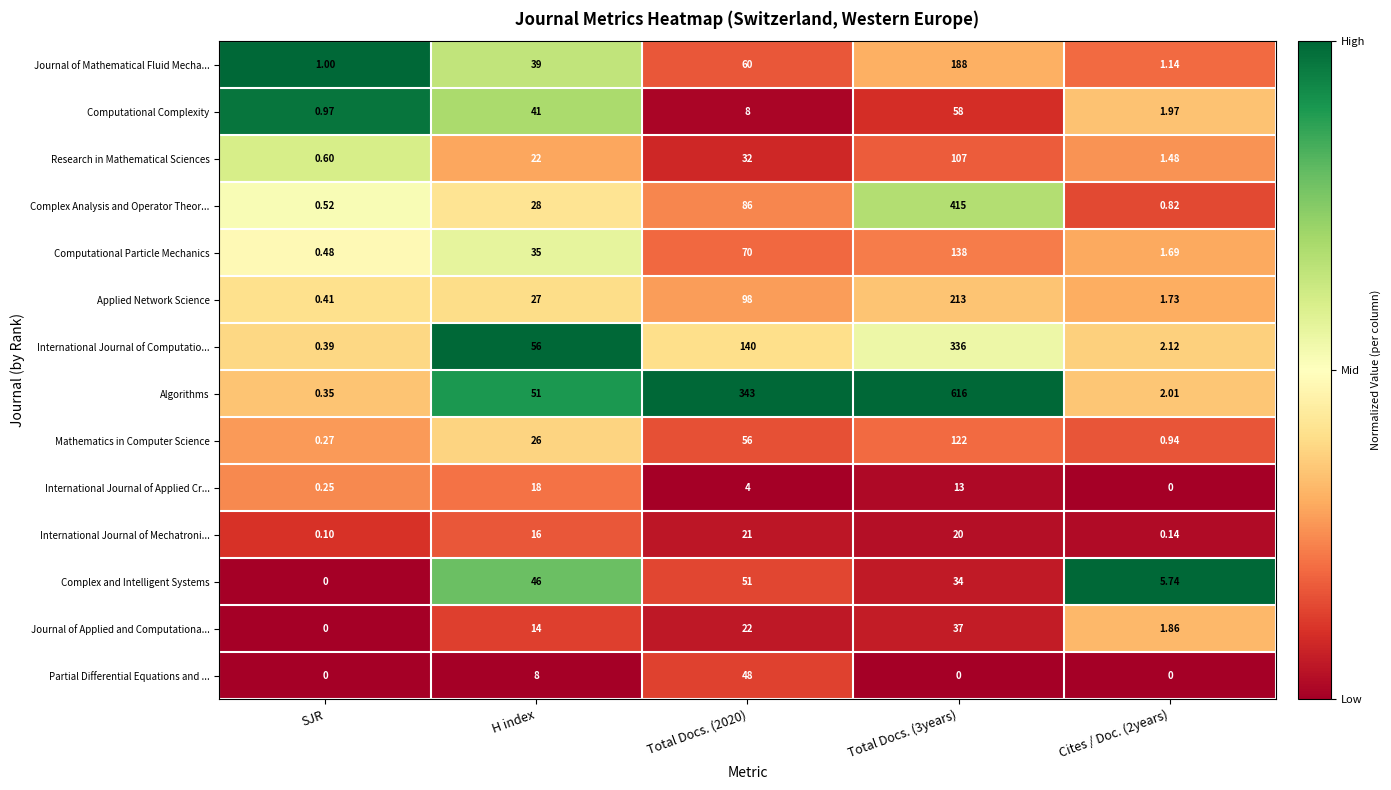

At which category is the sum across all series the highest?

Total Docs. (3years)